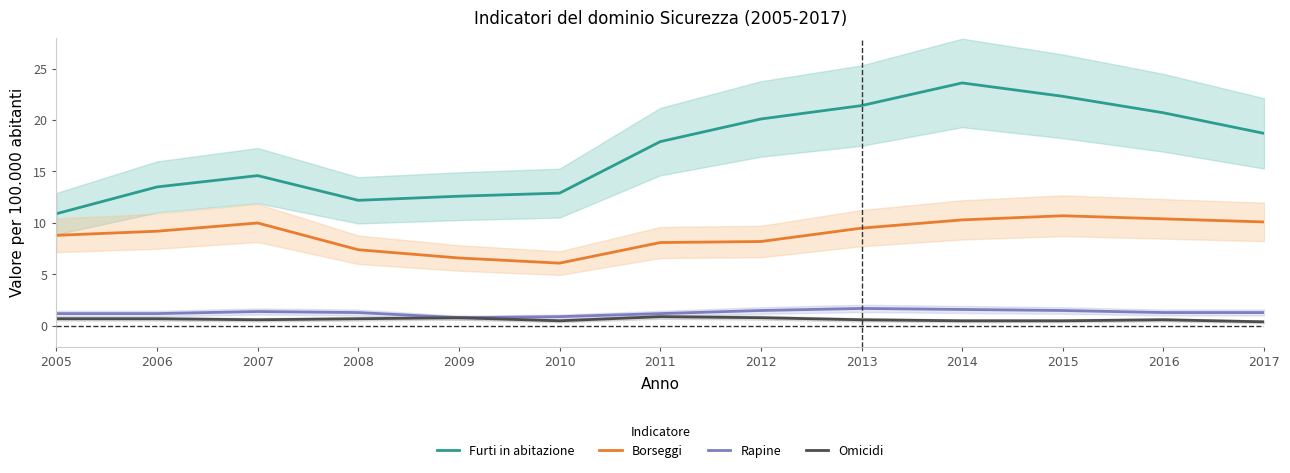

Reading left to right, what are all the values shown in this chart?

Furti in abitazione: 10.9	13.5	14.6	12.2	12.6	12.9	17.9	20.1	21.4	23.6	22.3	20.7	18.7
Borseggi: 8.8	9.2	10.0	7.4	6.6	6.1	8.1	8.2	9.5	10.3	10.7	10.4	10.1
Rapine: 1.2	1.2	1.4	1.3	0.8	0.9	1.2	1.5	1.7	1.6	1.5	1.3	1.3
Omicidi: 0.7	0.7	0.6	0.7	0.8	0.5	0.9	0.8	0.6	0.5	0.5	0.6	0.4